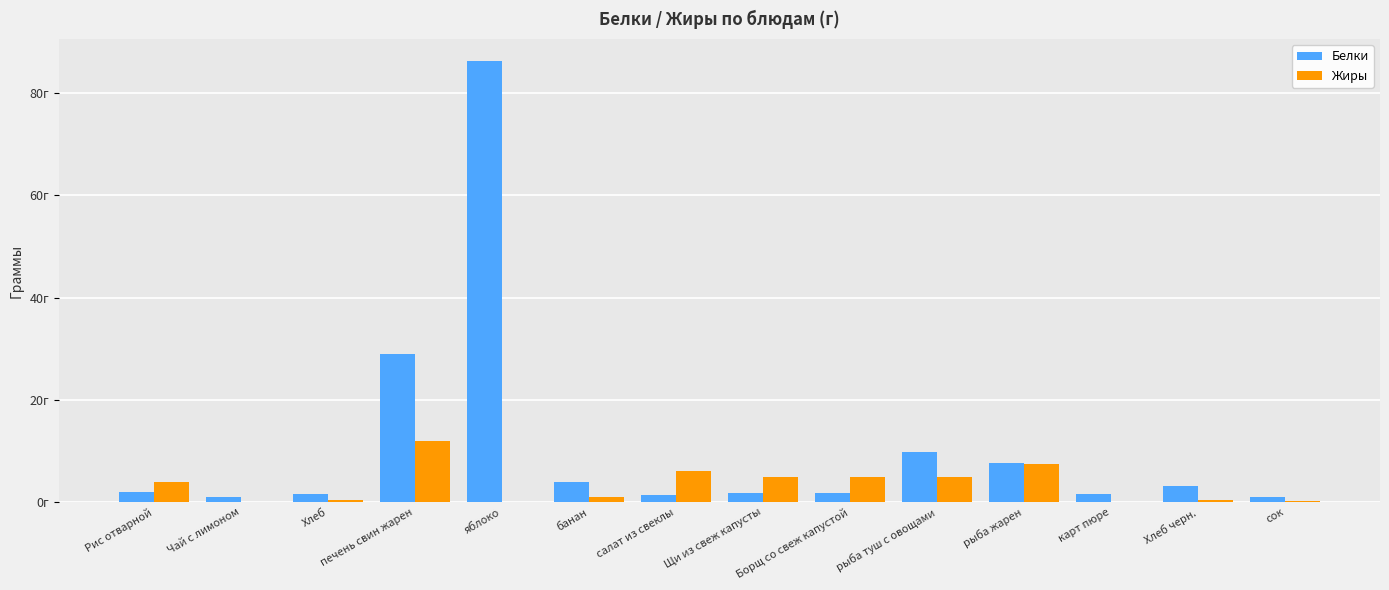

What is the label of the 2nd bar from the left?

Чай с лимоном